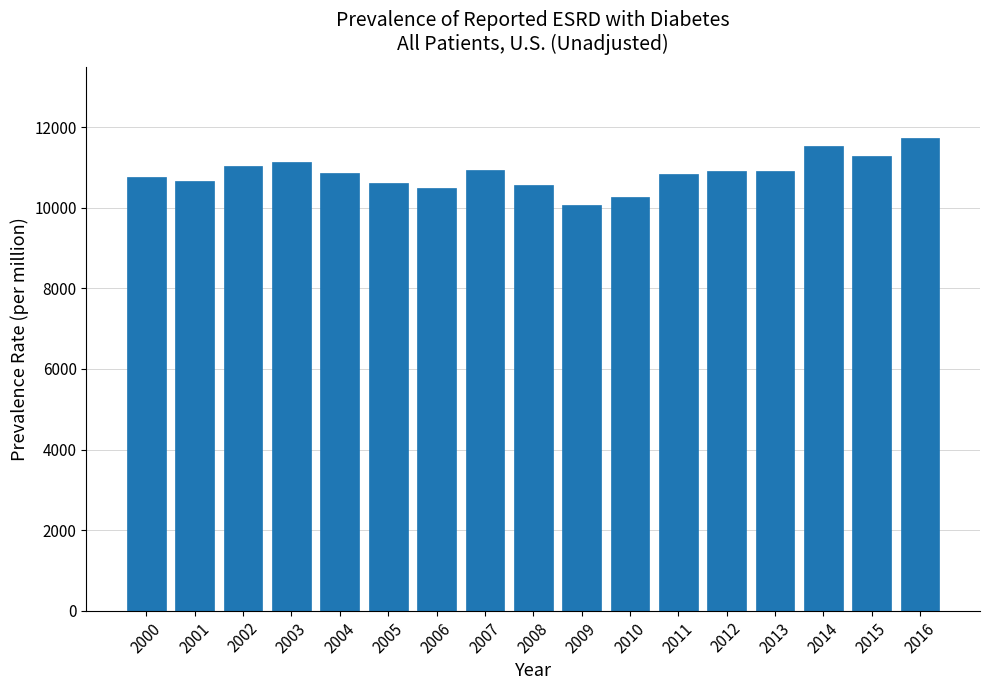

What is the value of the 11th bar from the left?

10270